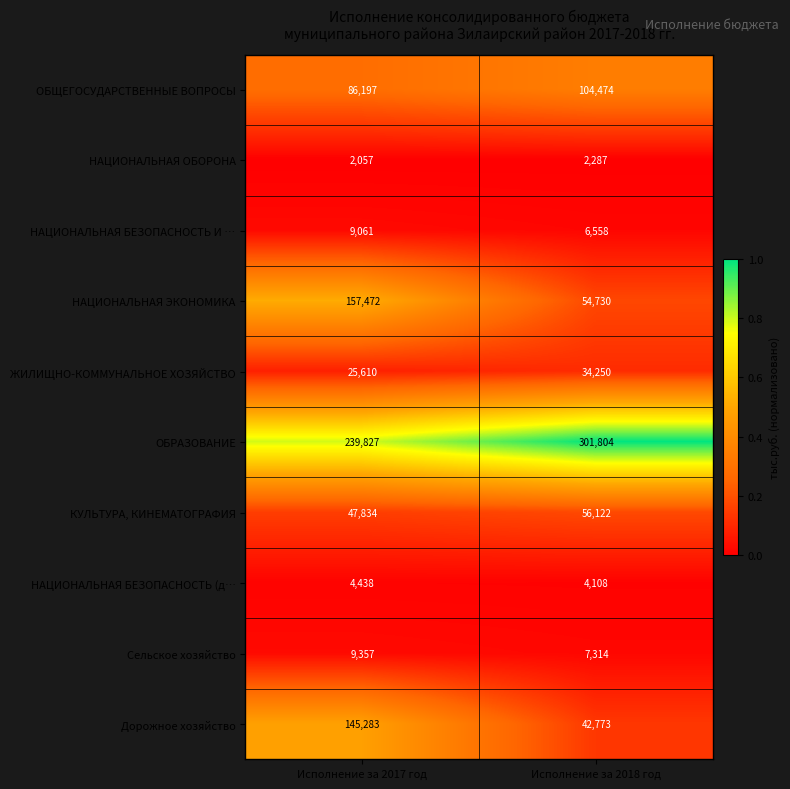

Reading left to right, transcribe all the data shown in this chart.

ОБЩЕГОСУДАРСТВЕННЫЕ ВОПРОСЫ: 86197	104474
НАЦИОНАЛЬНАЯ ОБОРОНА: 2057	2287
НАЦИОНАЛЬНАЯ БЕЗОПАСНОСТЬ И …: 9061	6558
НАЦИОНАЛЬНАЯ ЭКОНОМИКА: 157472	54730
ЖИЛИЩНО-КОММУНАЛЬНОЕ ХОЗЯЙСТВО: 25610	34250
ОБРАЗОВАНИЕ: 239827	301804
КУЛЬТУРА, КИНЕМАТОГРАФИЯ: 47834	56122
НАЦИОНАЛЬНАЯ БЕЗОПАСНОСТЬ (д…: 4438	4108
Сельское хозяйство: 9357	7314
Дорожное хозяйство: 145283	42773